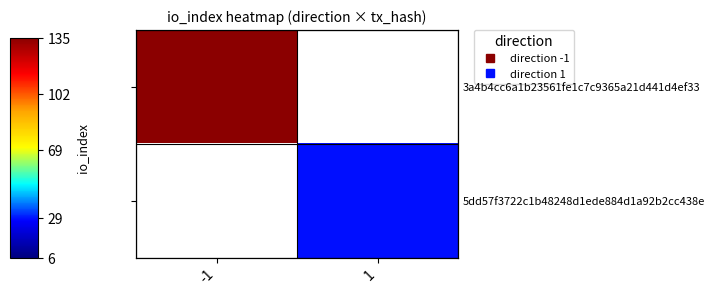

What is the maximum value shown in the chart?

135.0